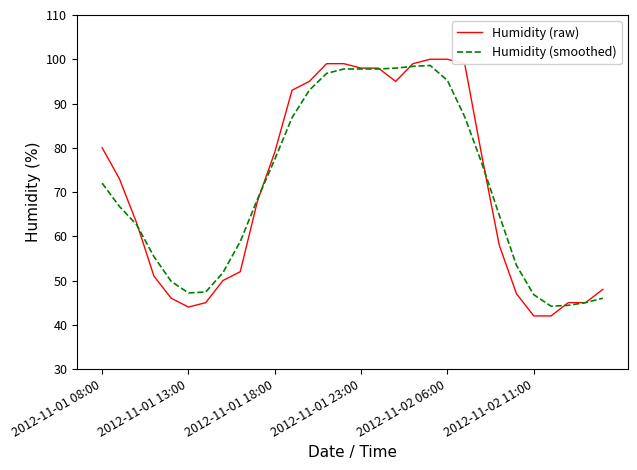

Which series has the widest spread of values?

Humidity (raw)